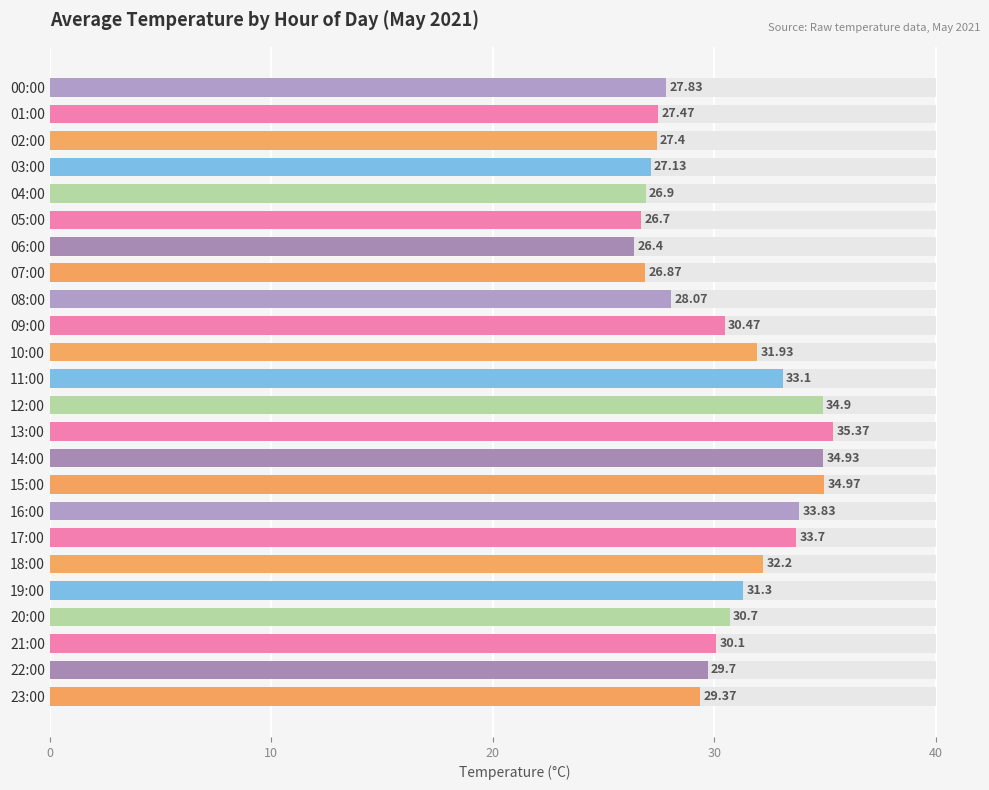

How many categories are shown in the chart?

24